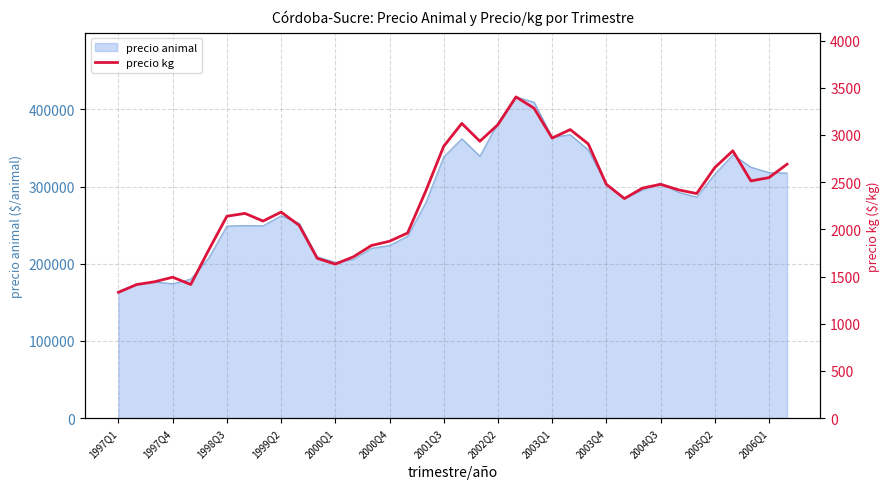

The value at 23 is 3283. True or false?

True